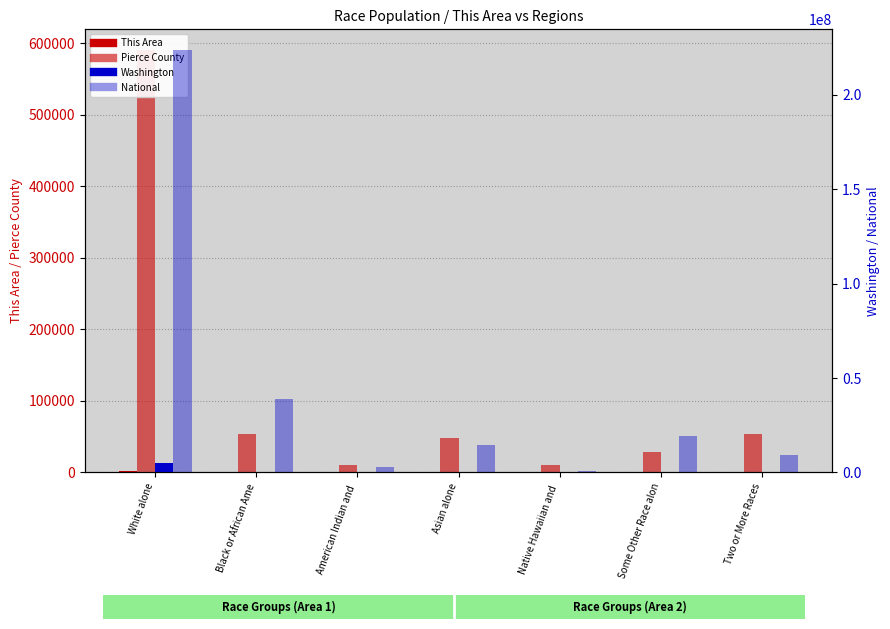

Is the value of This Area at Asian alone greater than the value of Washington at Asian alone?

No